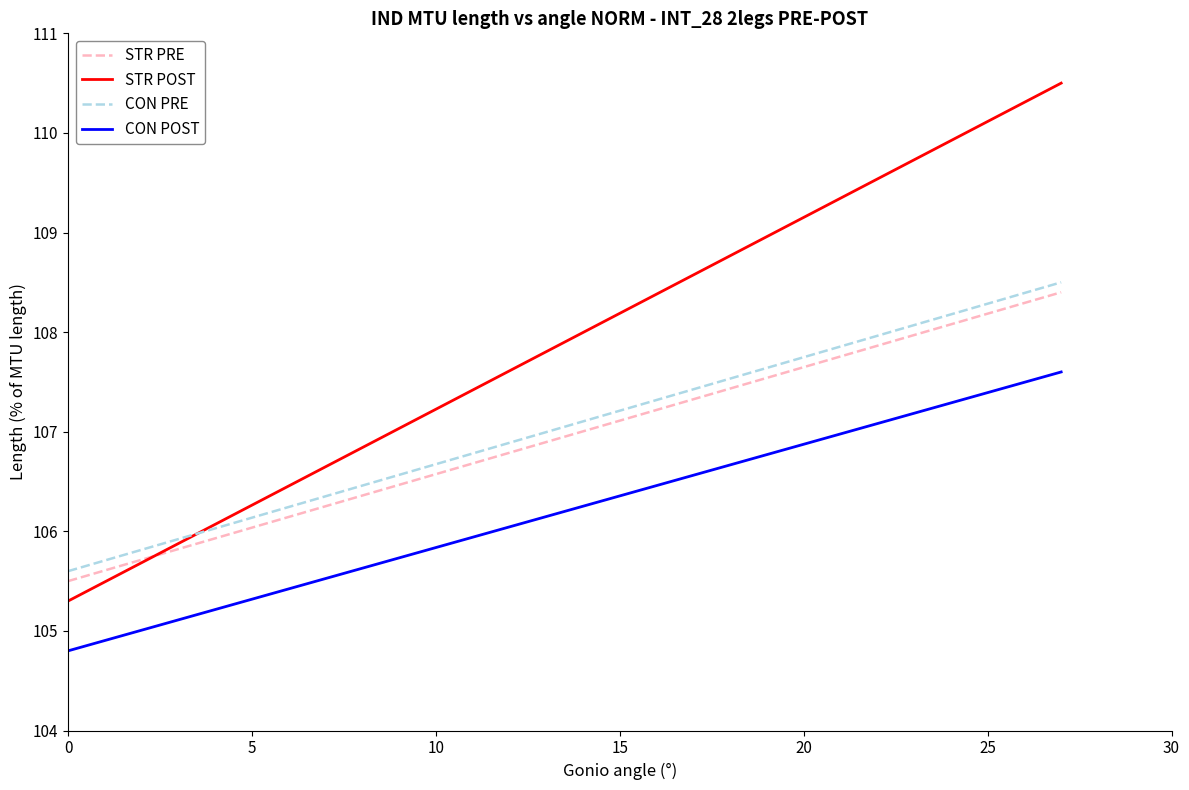

What are all the series names shown in the legend?

STR PRE, STR POST, CON PRE, CON POST